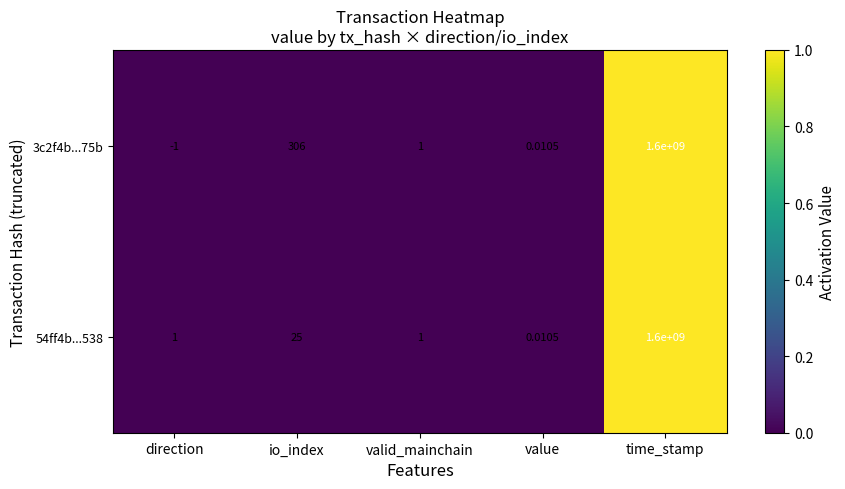

Between direction and value, which series saw the biggest shift?

3c2f4b...75b